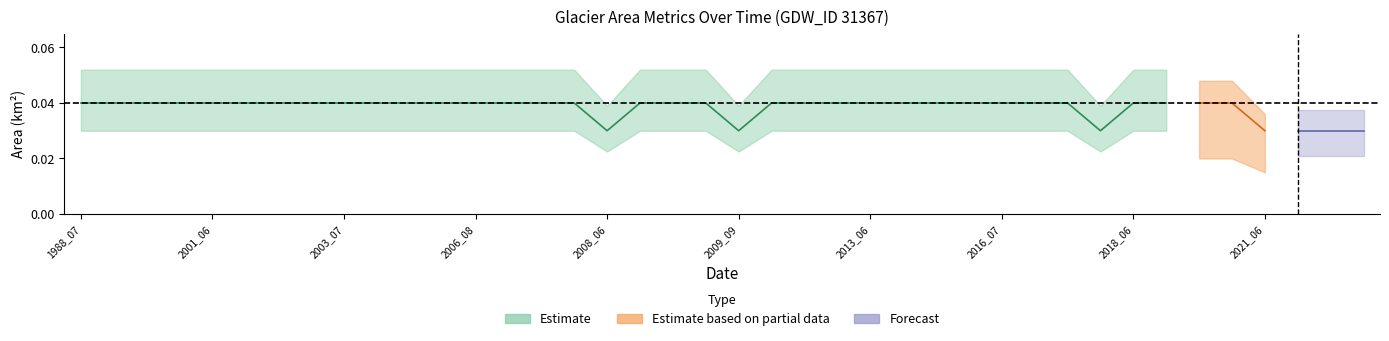

True or false: landArea has more than 0 interior local peaks.

False